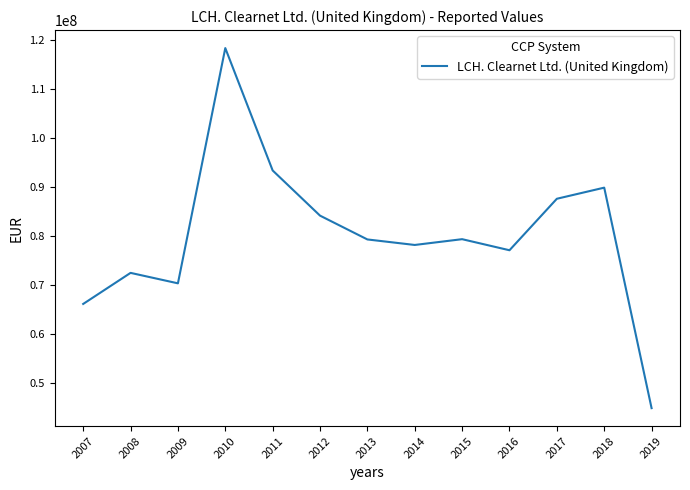

What is the greatest value displayed?

118322232.4